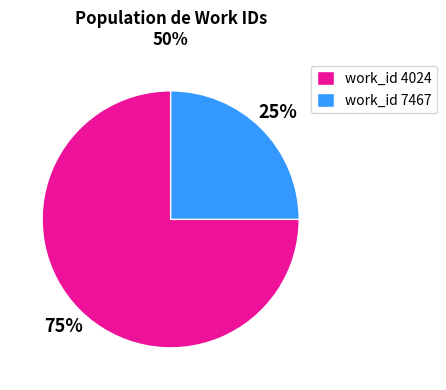

How many segments does this pie chart have?

2